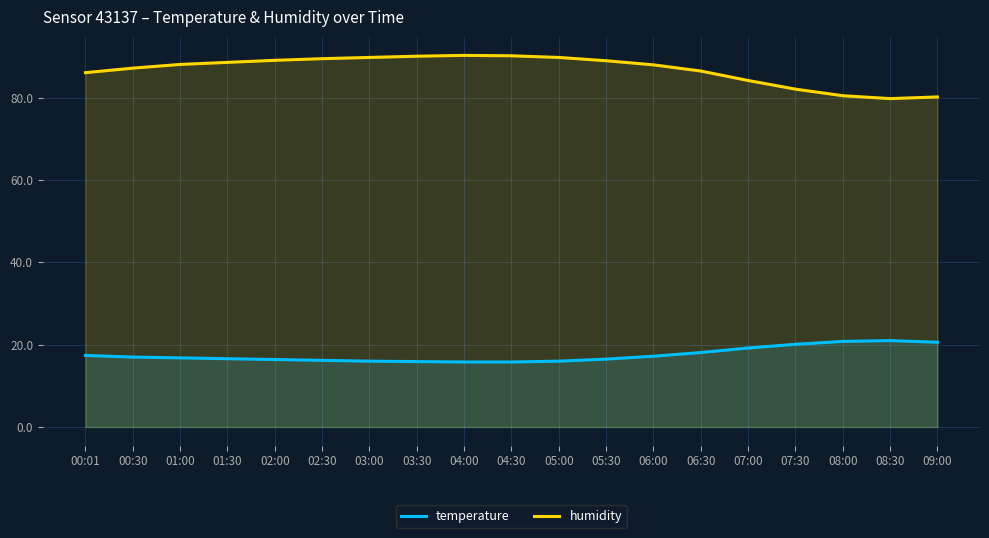

List the series in order of their peak value, lowest first.

temperature, humidity